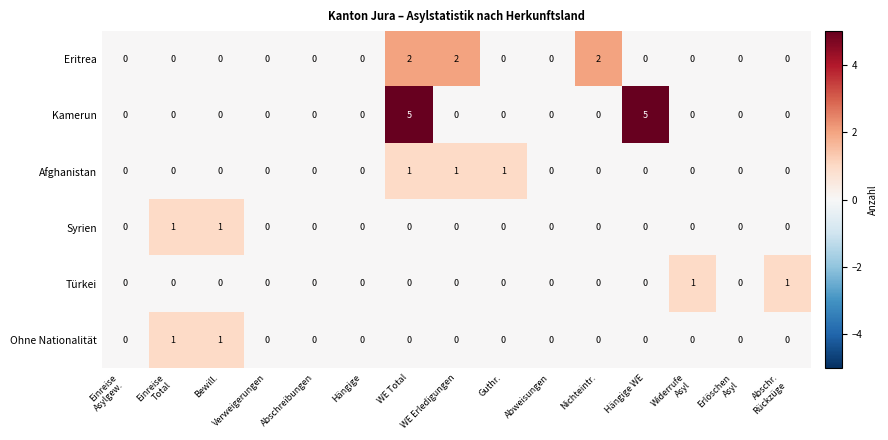

The Eritrea series shows 2 at Nichteintr.. True or false?

True